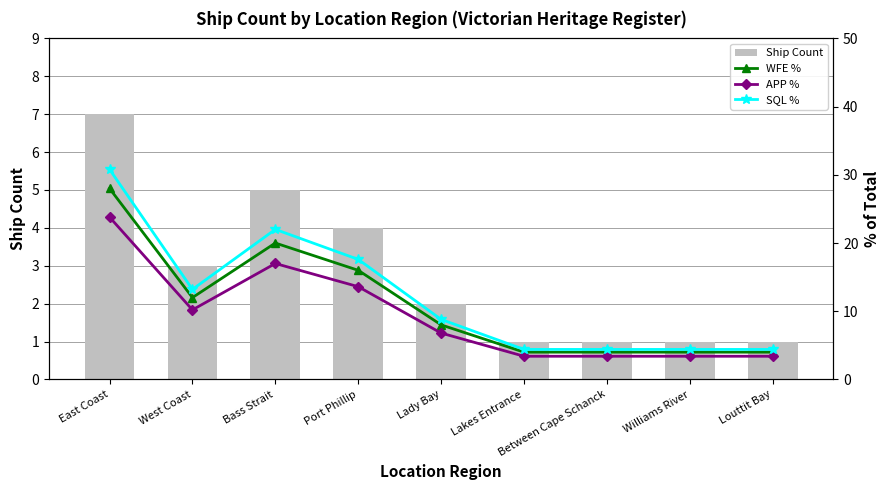

Which series changed the most between Lakes Entrance and Louttit Bay?

Ship Count